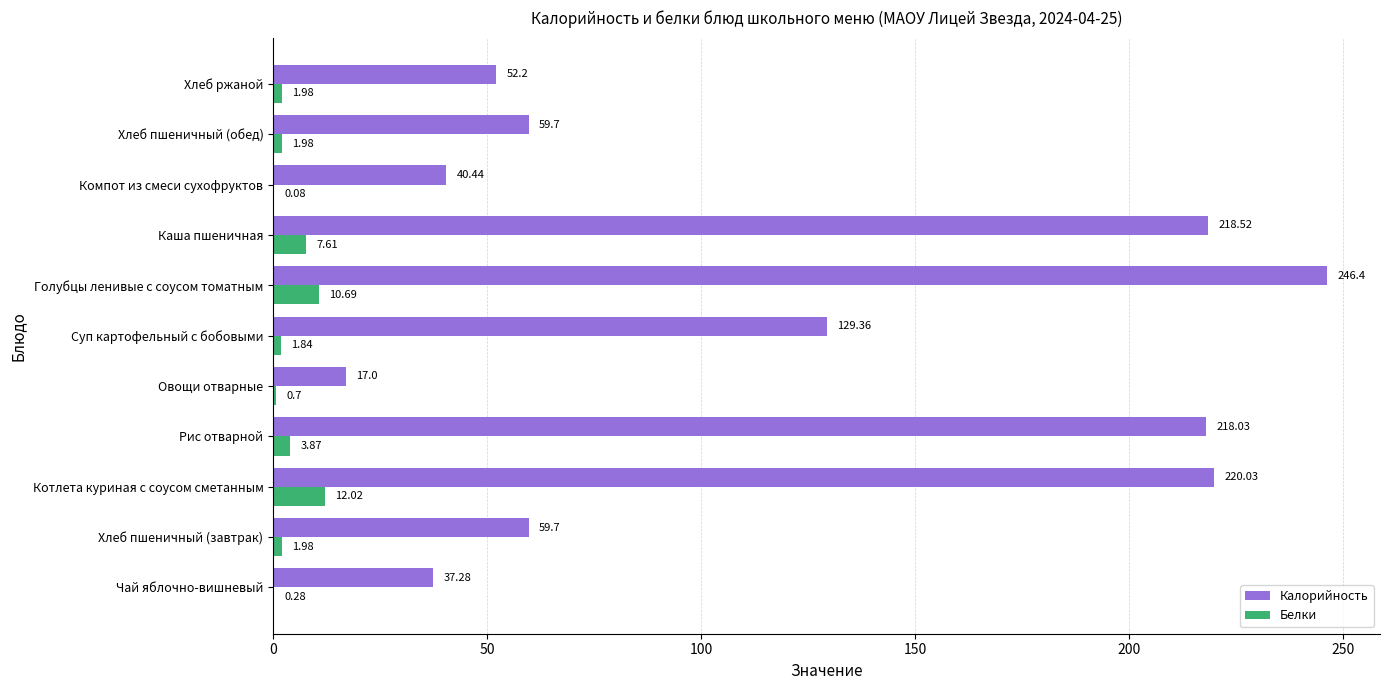

What is the total value across all series at Котлета куриная с соусом сметанным?

232.1